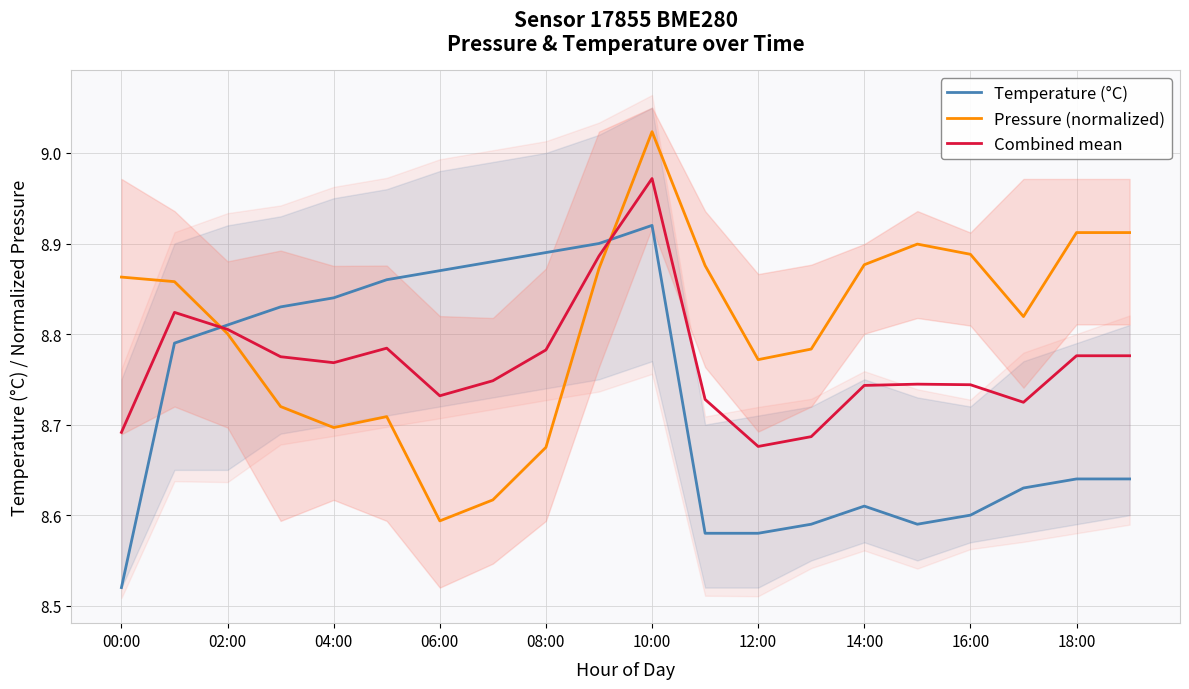

Where is Combined mean nearest to the value 8?

12:00